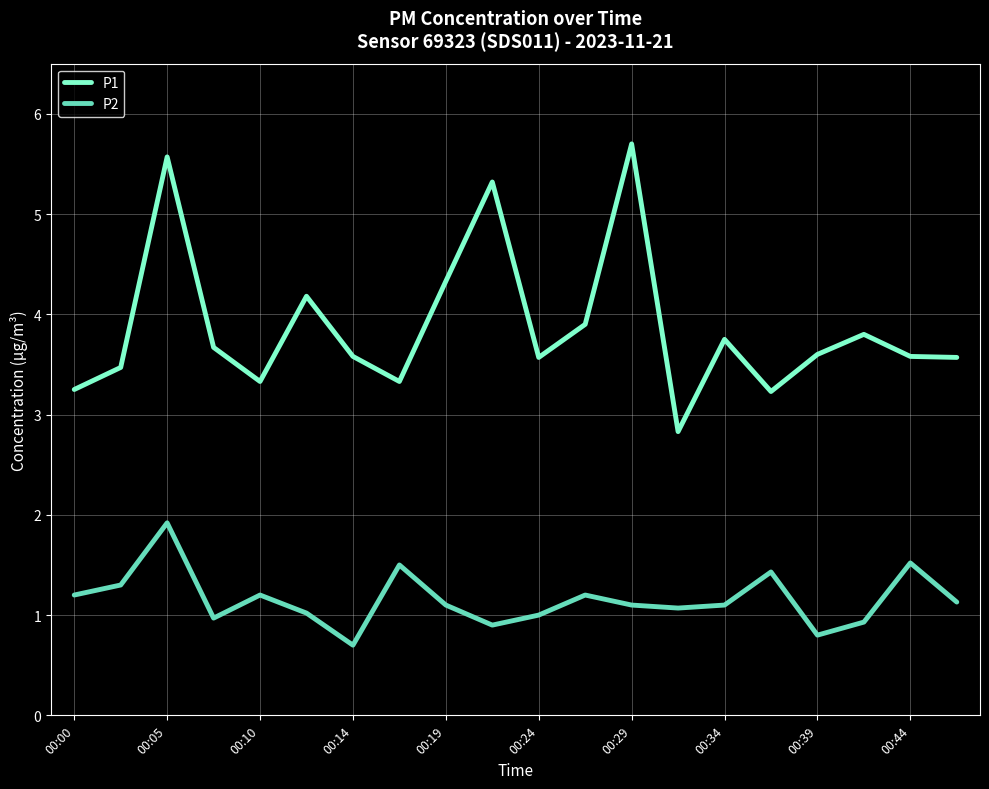

Is this an area chart (filled region under the line)?

No